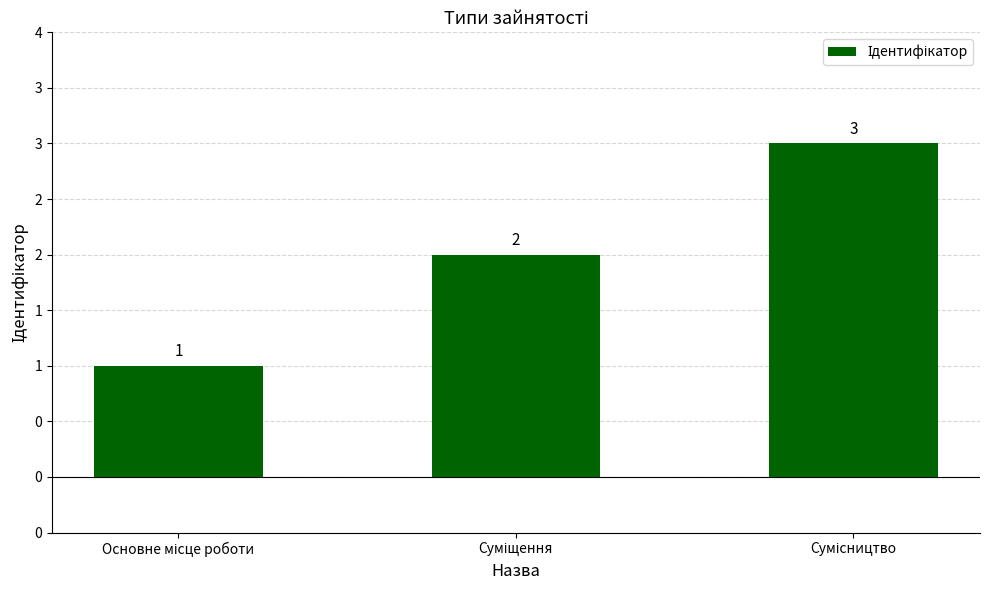

Reading right to left, list all the values displayed in this chart.

Сумісництво=3	Суміщення=2	Основне місце роботи=1